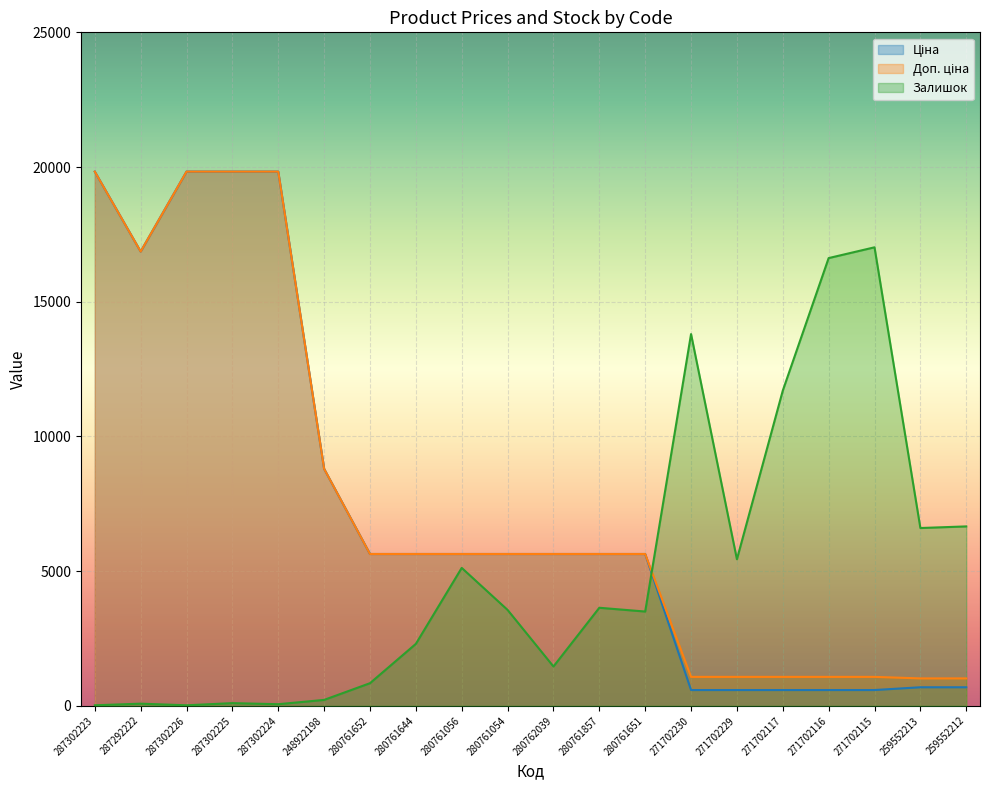

What is the maximum value for Ціна?

19831.1